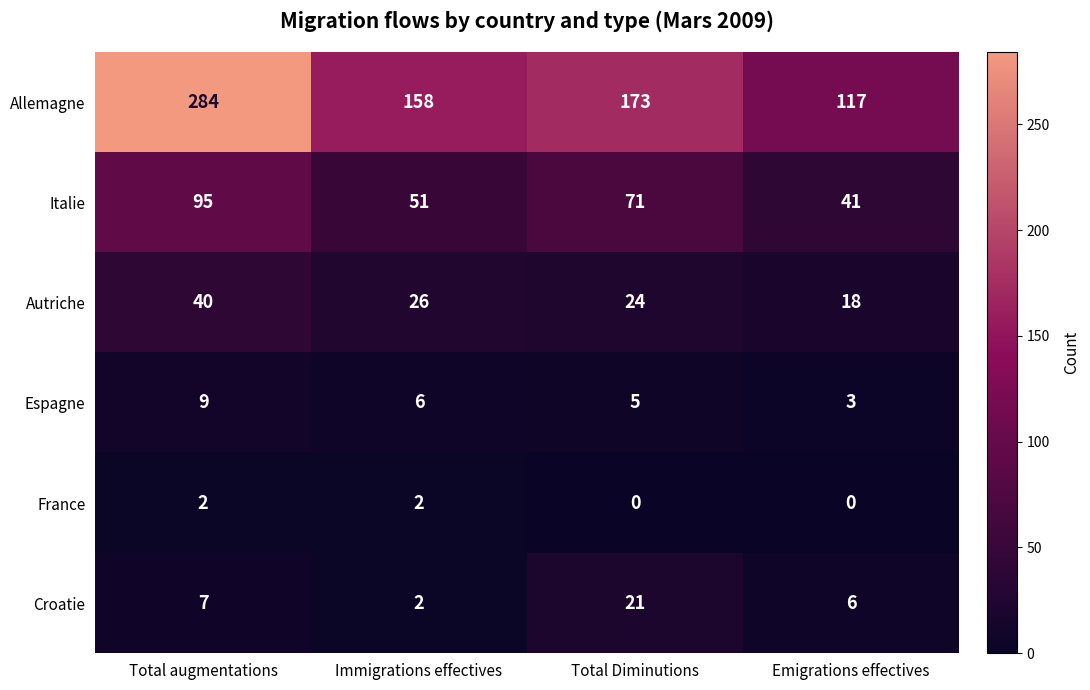

At Total Diminutions, list the series in order from largest to smallest.

Allemagne, Italie, Autriche, Croatie, Espagne, France